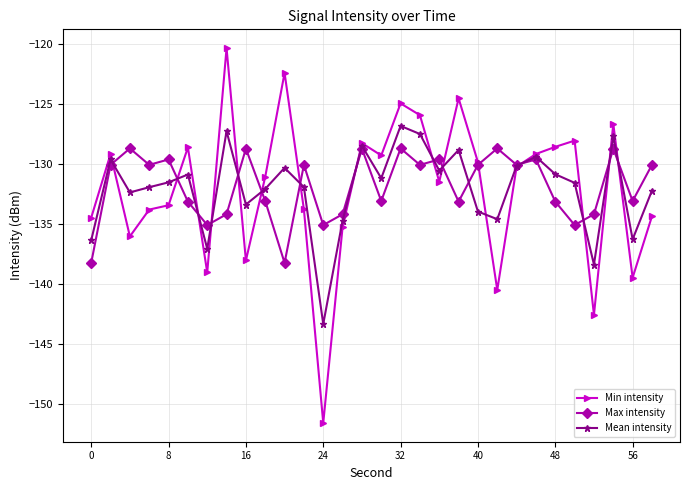

Which series has the widest spread of values?

Min intensity